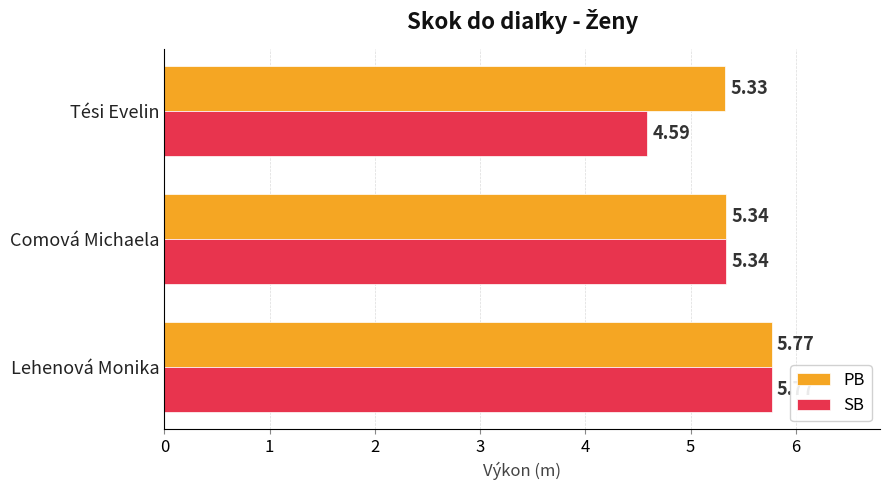

How many SB values are between 4 and 5?

1